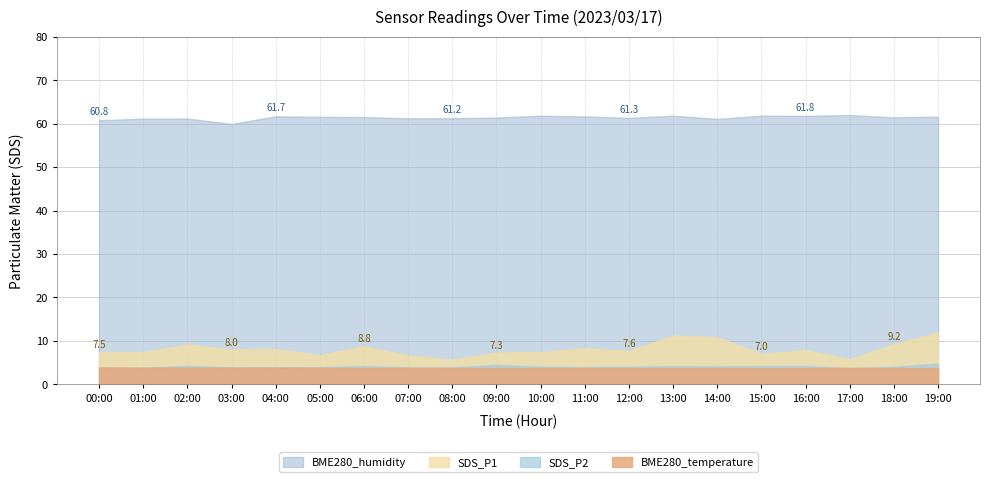

At which category does SDS_P1 reach its first local peak?

02:00